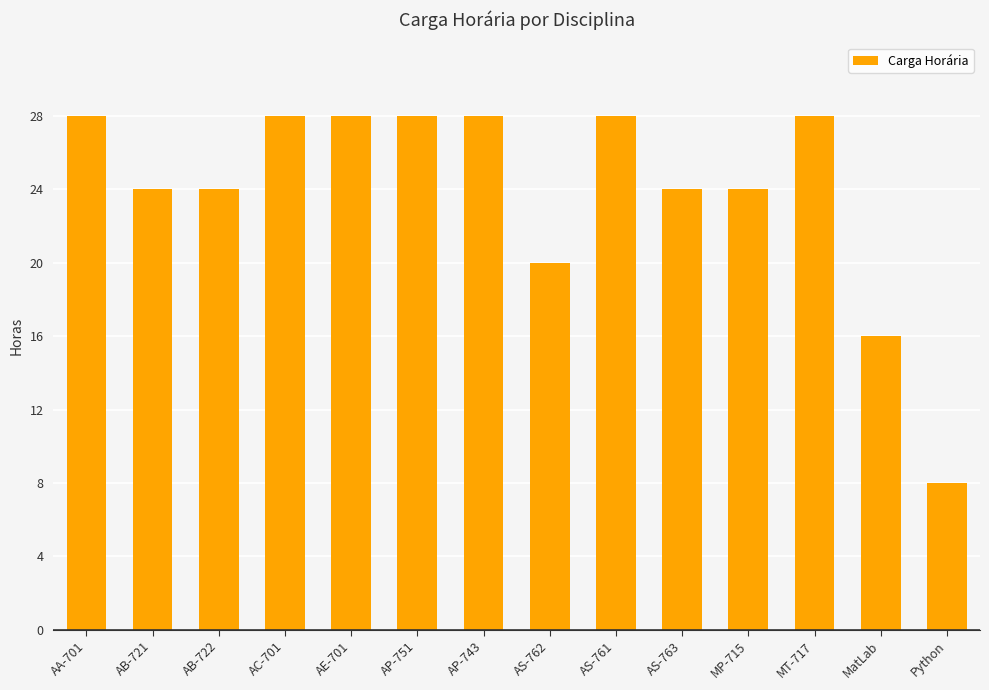

Reading left to right, transcribe all the data shown in this chart.

28	24	24	28	28	28	28	20	28	24	24	28	16	8